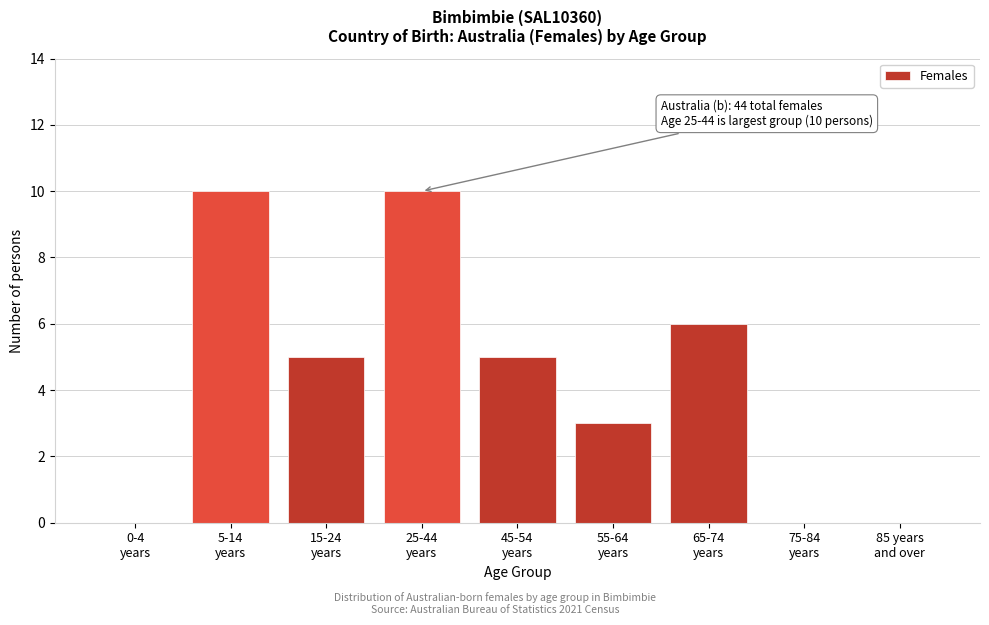

What is the sum of all values?

39